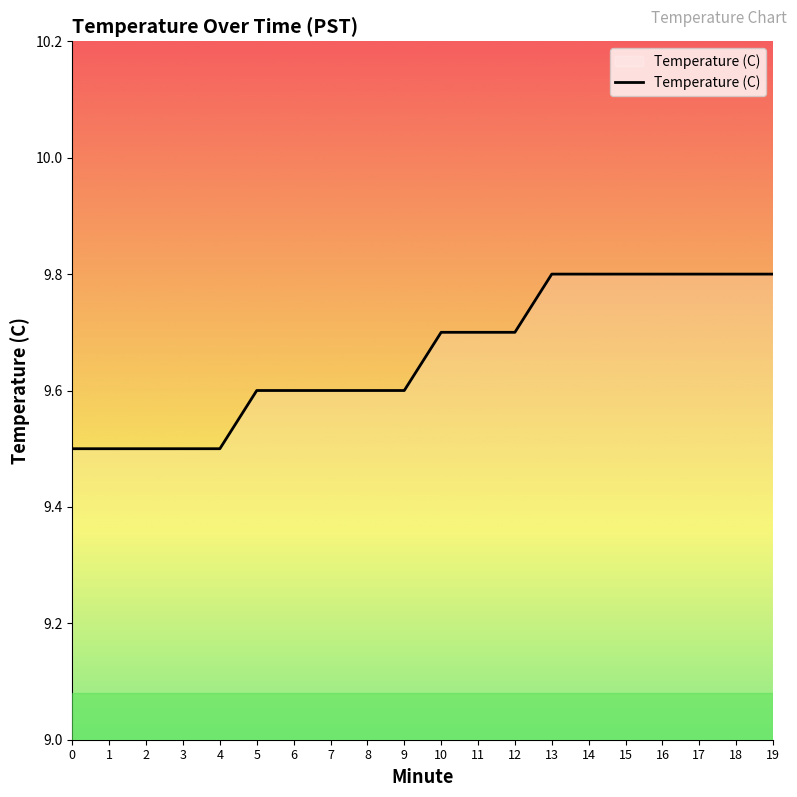

List the labels in order of value, smallest first.

0, 1, 2, 3, 4, 5, 6, 7, 8, 9, 10, 11, 12, 13, 14, 15, 16, 17, 18, 19